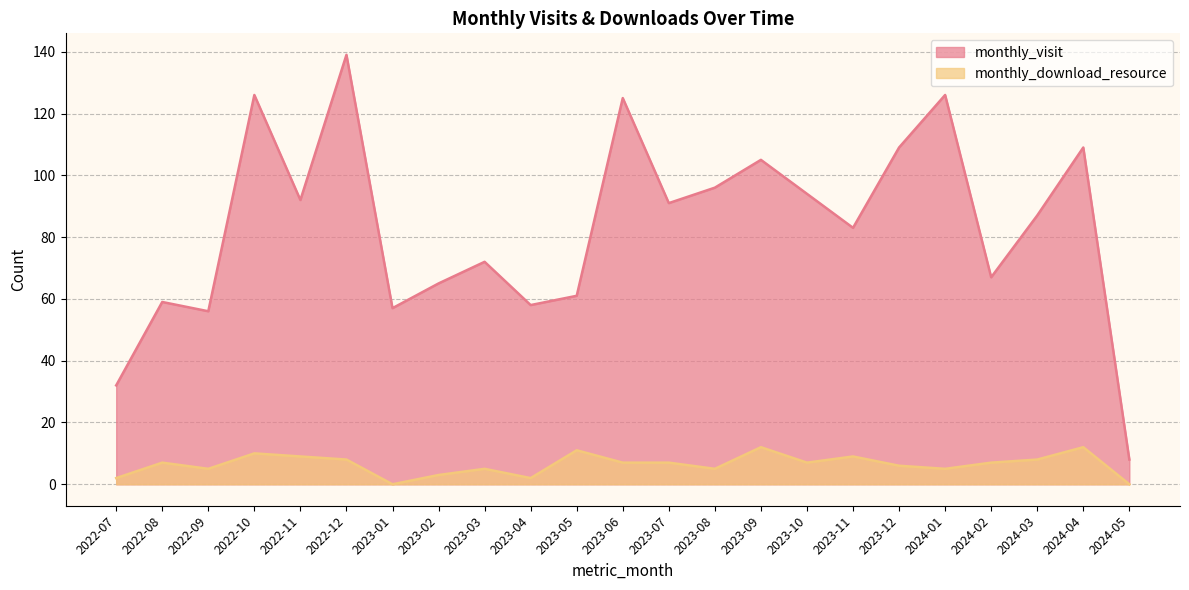

List the series in order of their peak value, highest first.

monthly_visit, monthly_download_resource